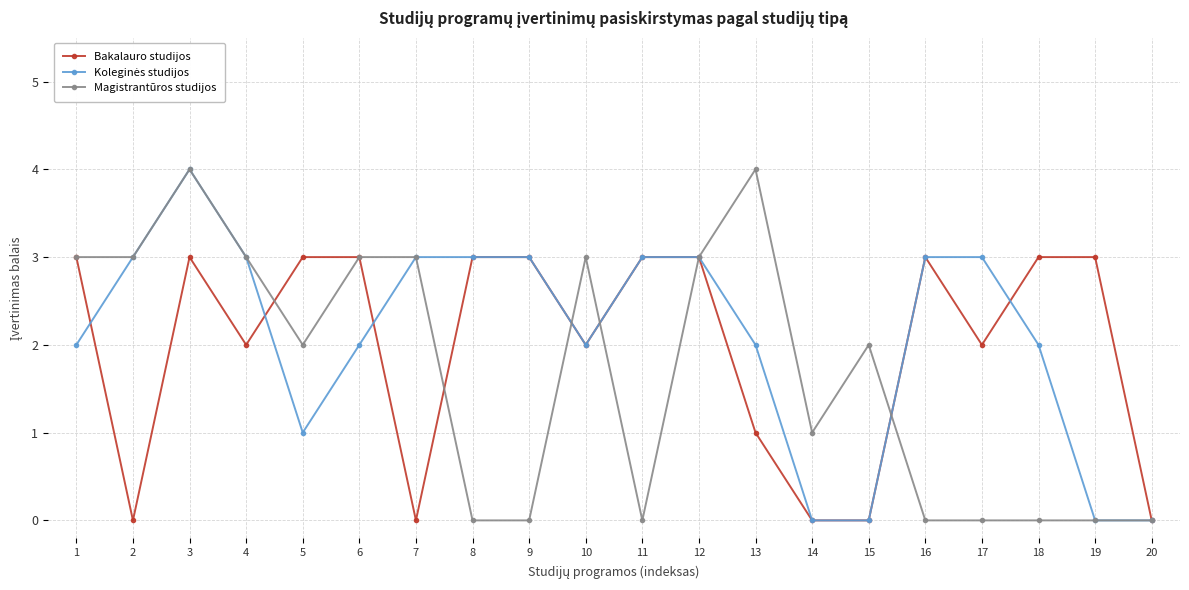

True or false: Bakalauro studijos has a value of 1 at 20.

False